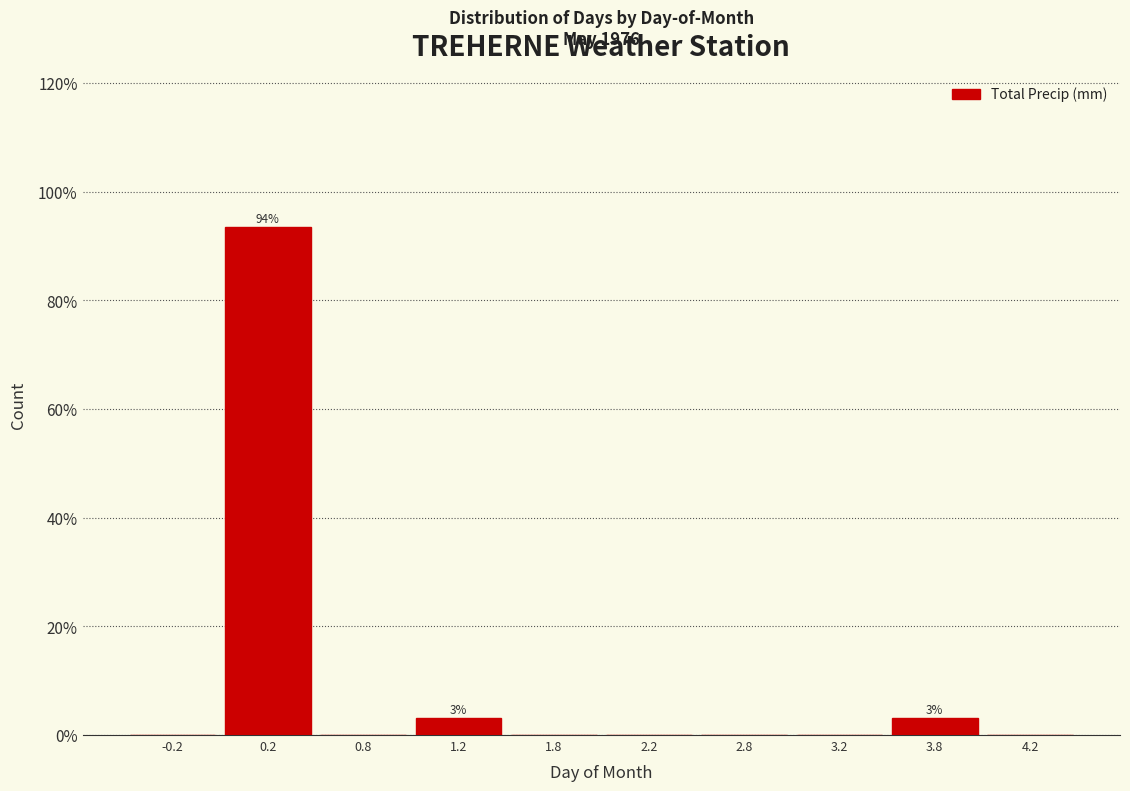

Over which range of the x-axis is the bar tallest?

0.0 to 0.5